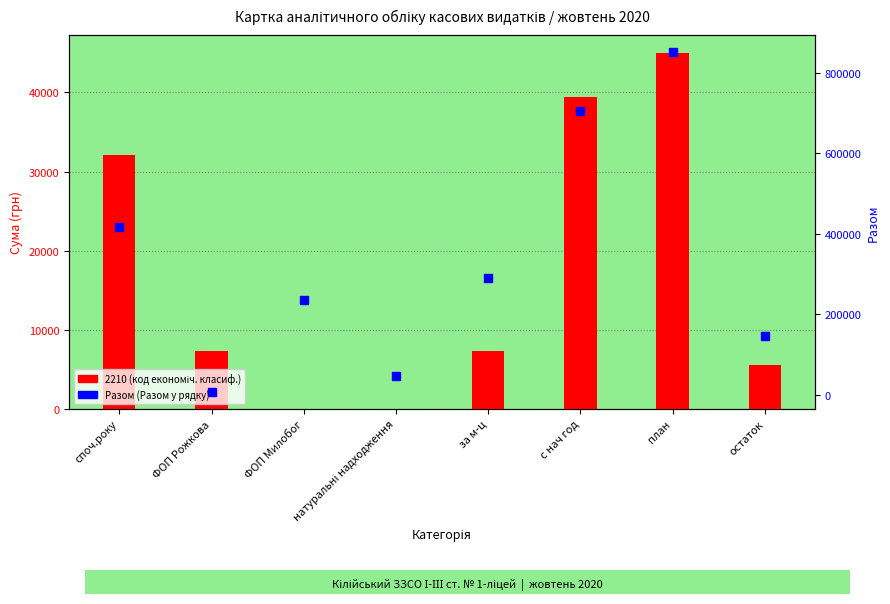

At which category is the sum across all series the highest?

план